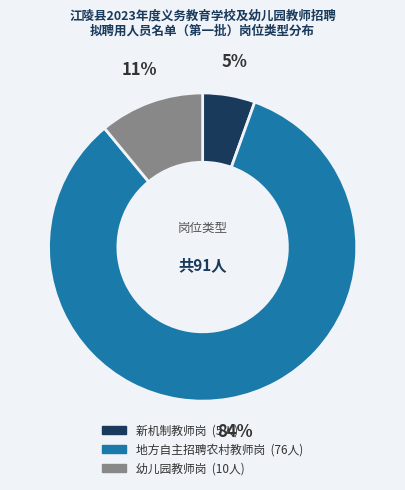

How many slices are in this pie chart?

3